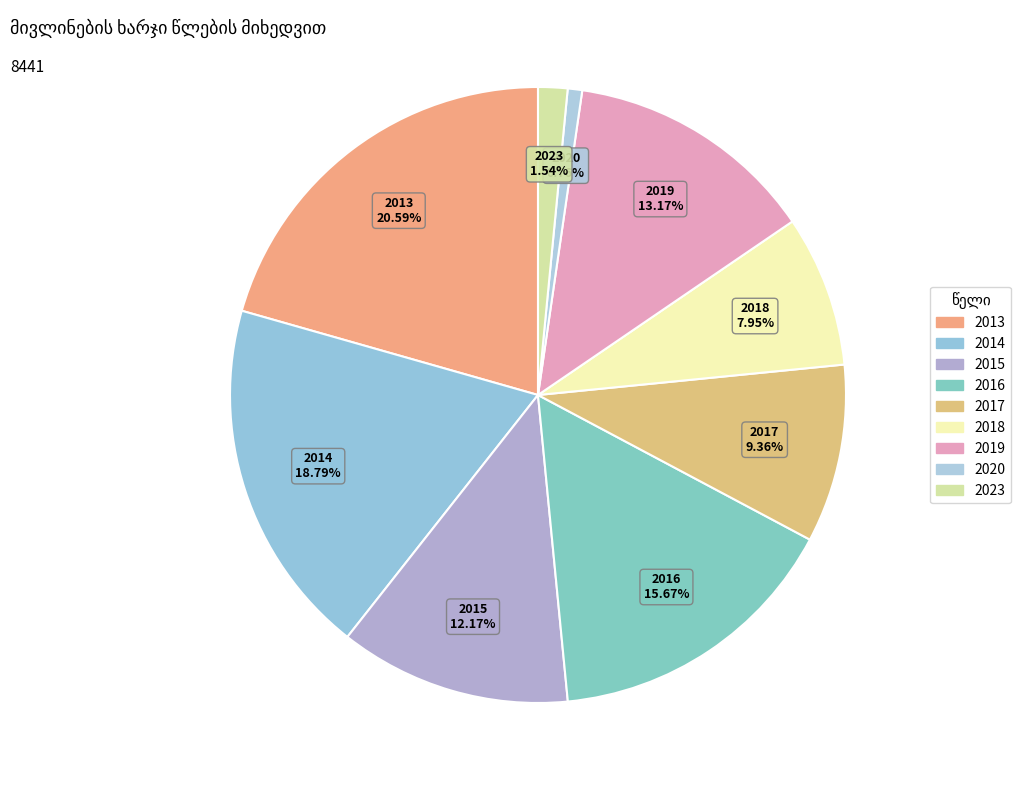

To the nearest percent, what is the average slice percentage?

11%